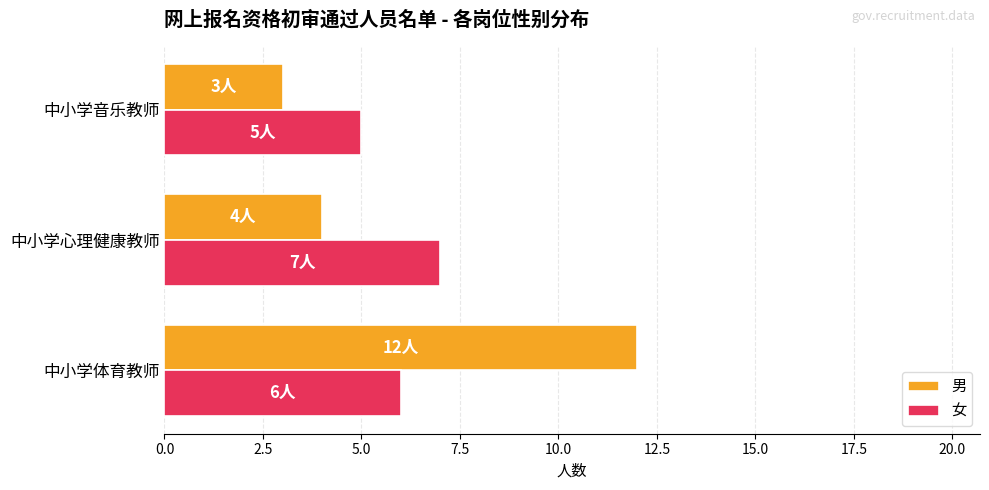

What is the minimum value for 女?

5